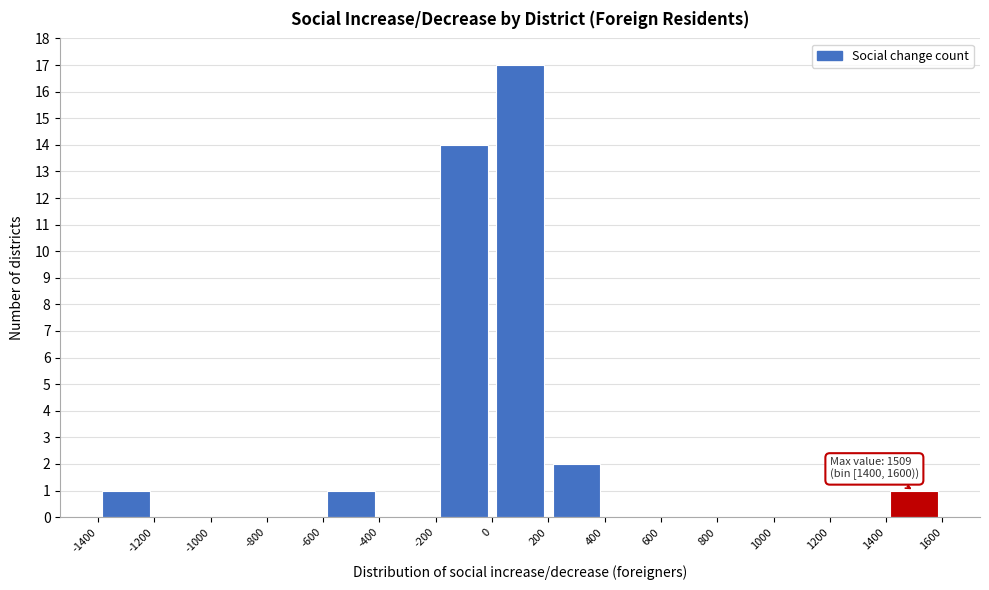

Over which range of the x-axis is the bar tallest?

0 to 200